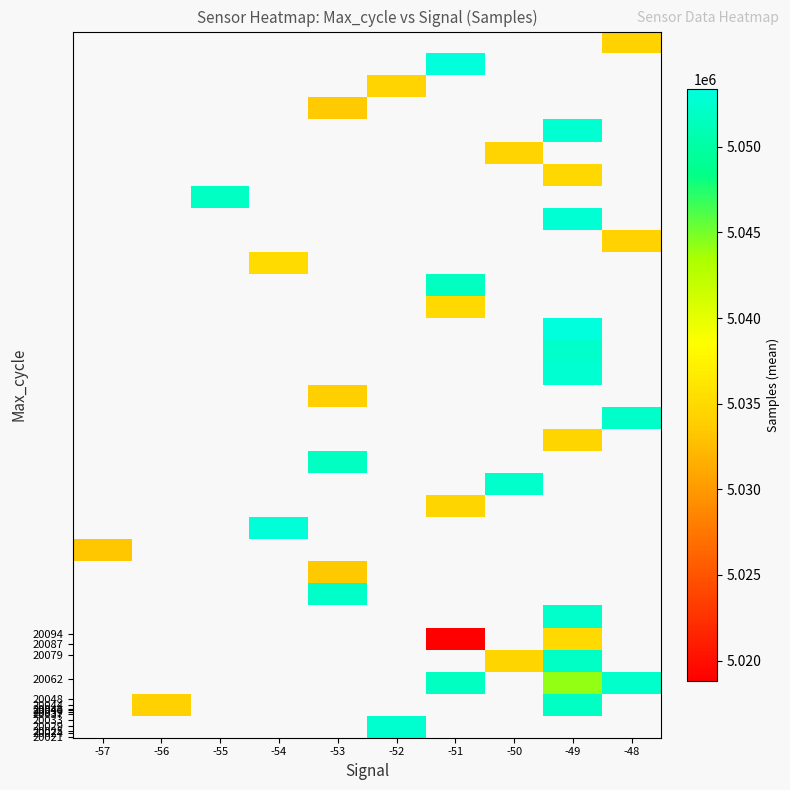

How many distinct data groups are displayed?

32